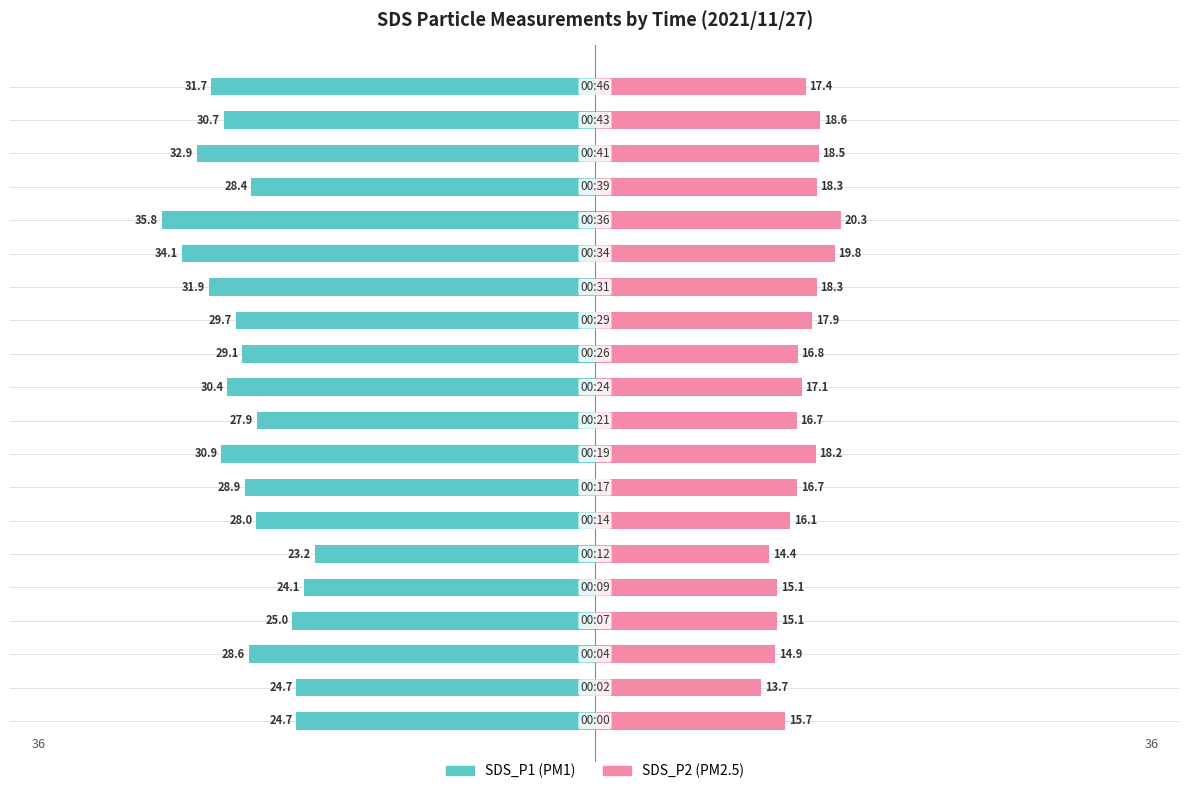

Between 9 and 19, which series saw the biggest shift?

SDS_P1